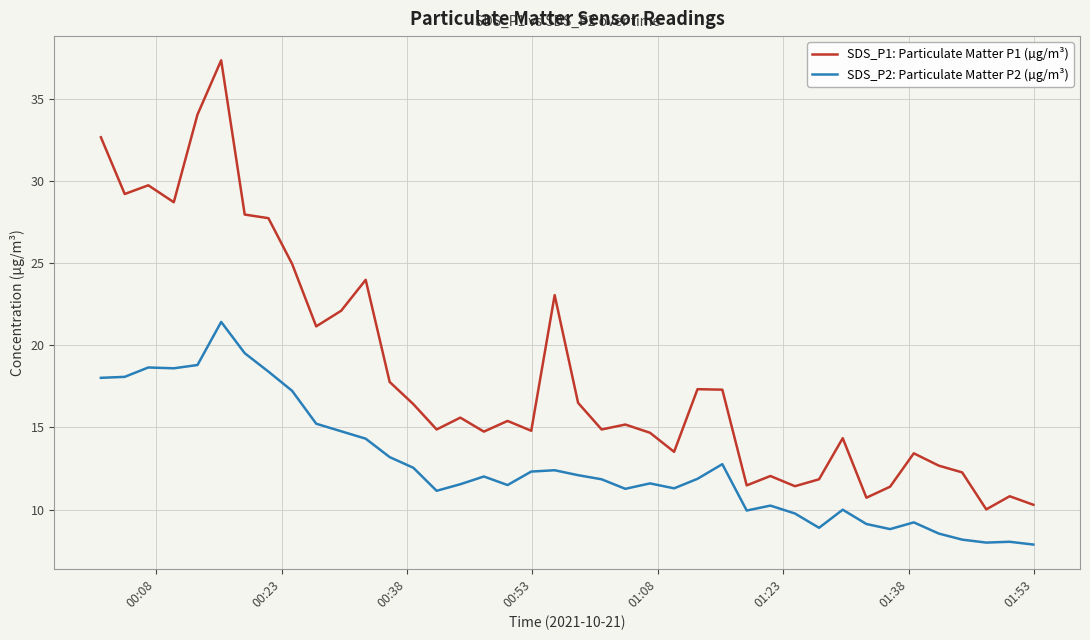

What is the lowest value of the SDS_P1: Particulate Matter P1 (µg/m³) series?

10.0